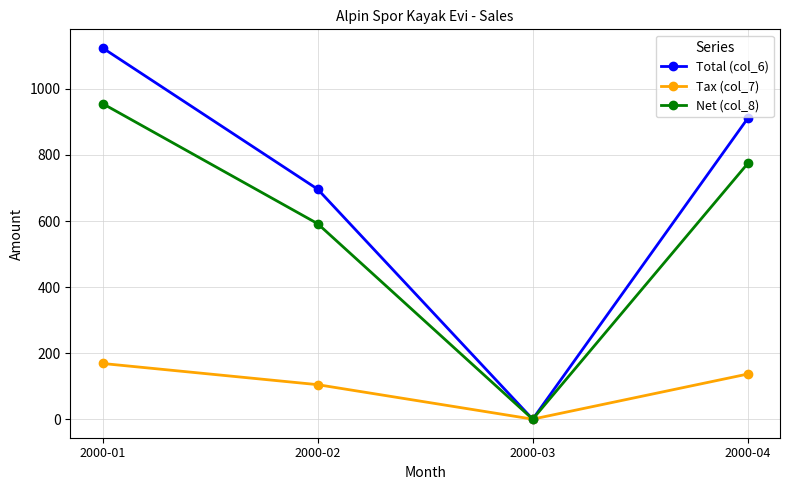

How many lines are shown in the chart?

3